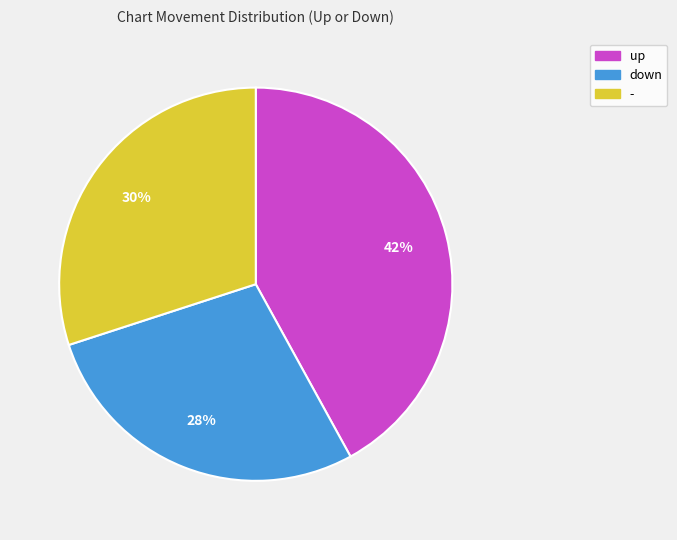

Which category has the biggest portion of the pie?

up